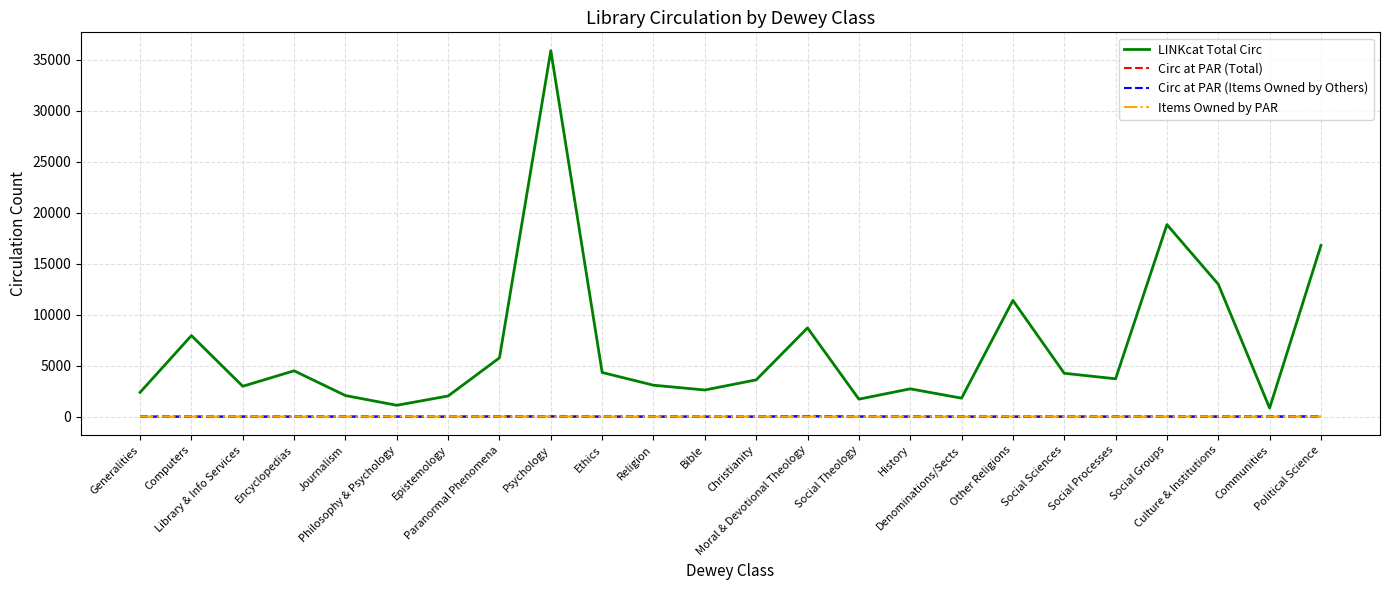

Which series has the largest range (max minus min)?

LINKcat Total Circ